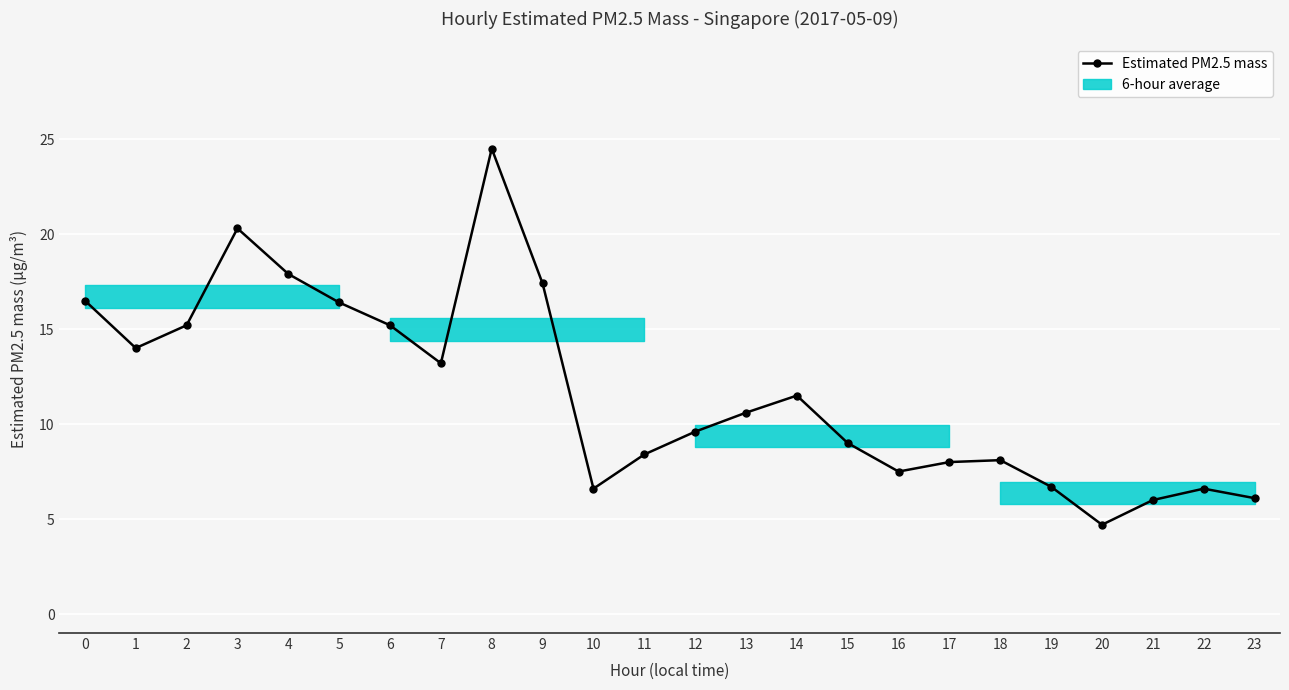

What is the change in value from 8 to 19?

-17.8